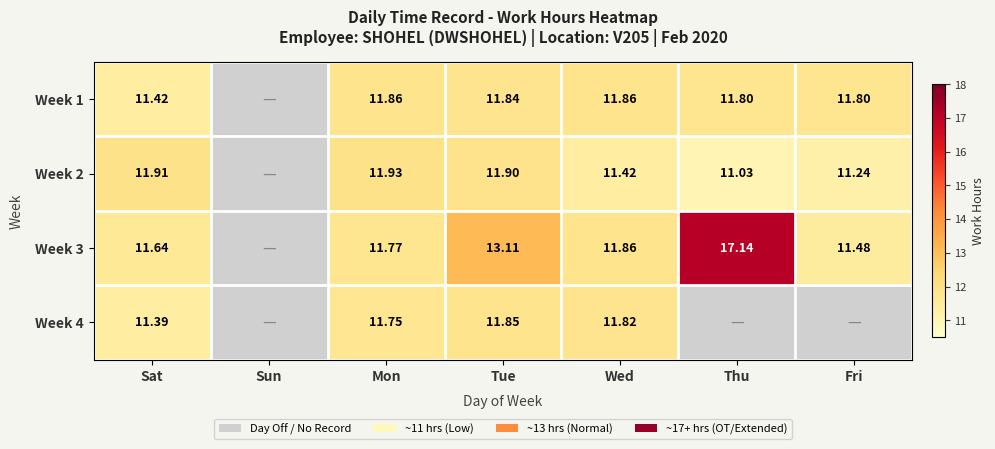

The Week 2 series shows 11.9 at Tue. True or false?

True